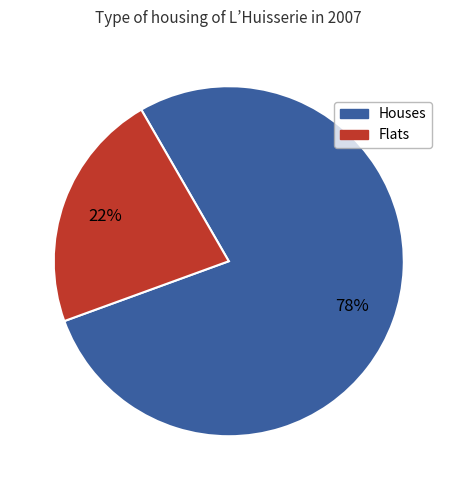

Rank the categories by value from highest to lowest.

Houses, Flats